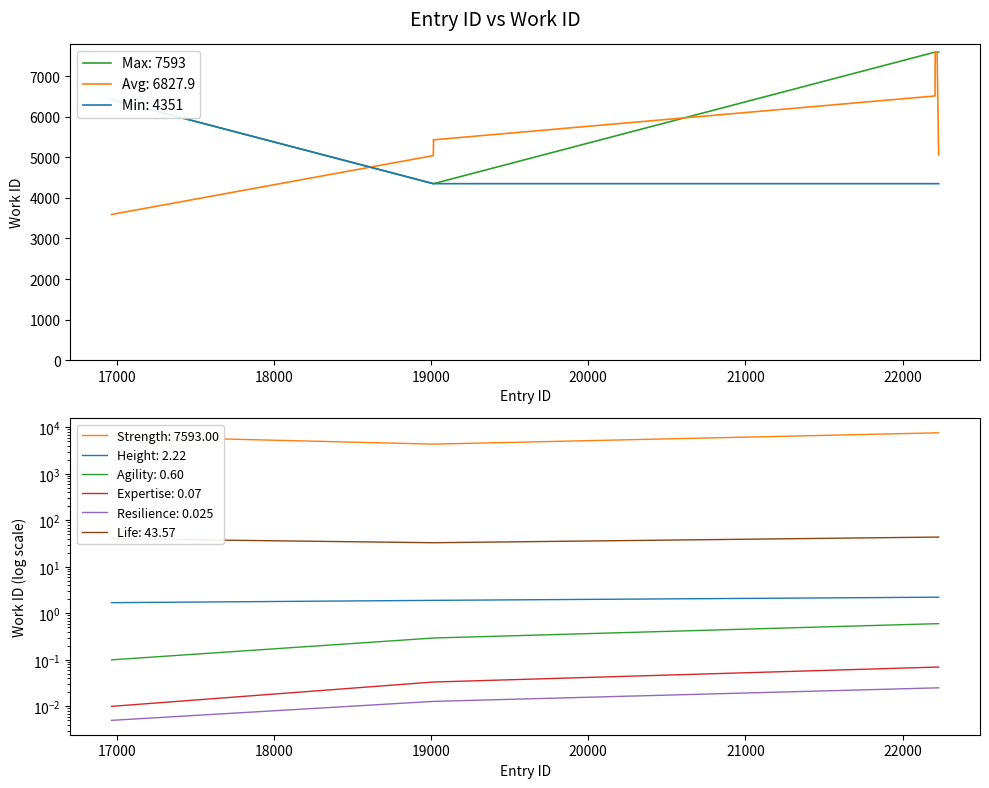

True or false: the data has more than 2 interior local peaks.

False